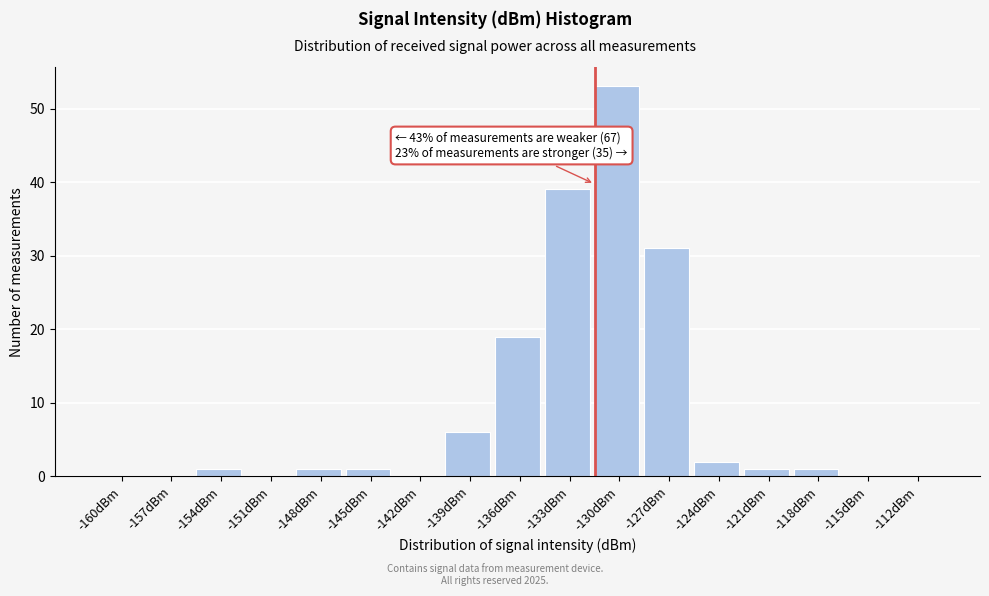

Reading left to right, what are all the values shown in this chart?

-160dBm=0	-157dBm=0	-154dBm=1	-151dBm=0	-148dBm=1	-145dBm=1	-142dBm=0	-139dBm=6	-136dBm=19	-133dBm=39	-130dBm=53	-127dBm=31	-124dBm=2	-121dBm=1	-118dBm=1	-115dBm=0	-112dBm=0